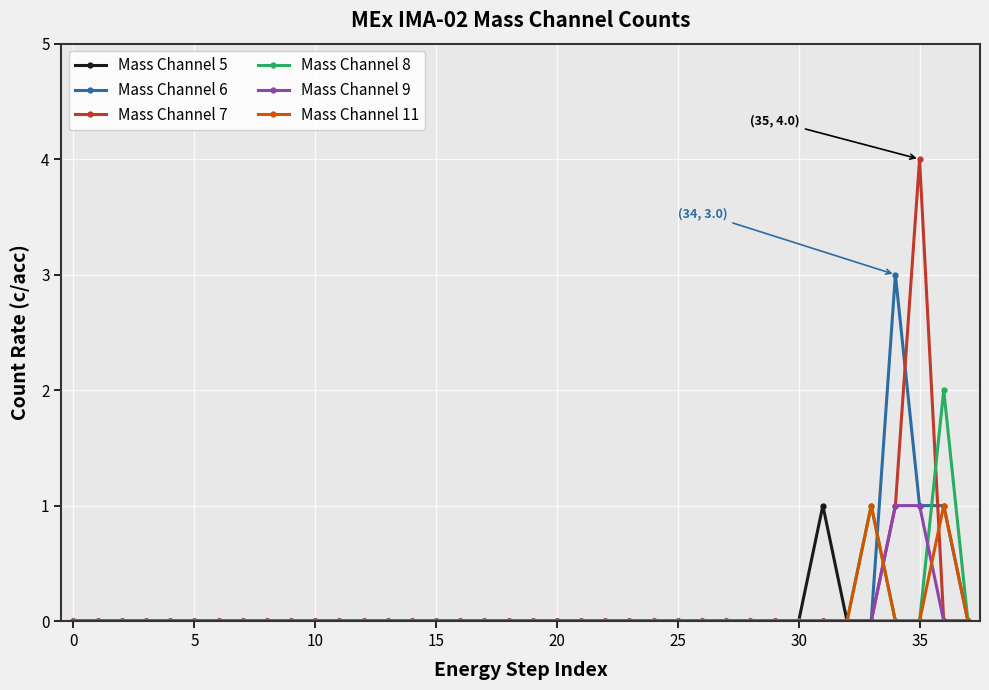

What is the value of the Mass Channel 9 point at the 36th from the left?

1